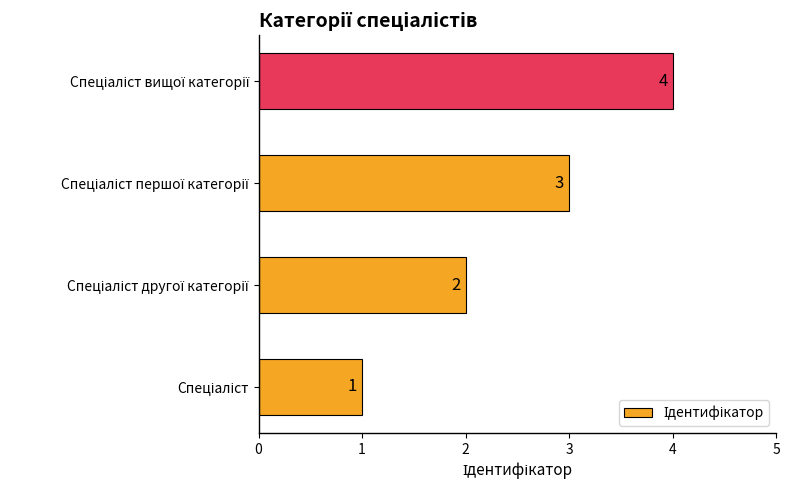

How many values are between 2 and 4?

3